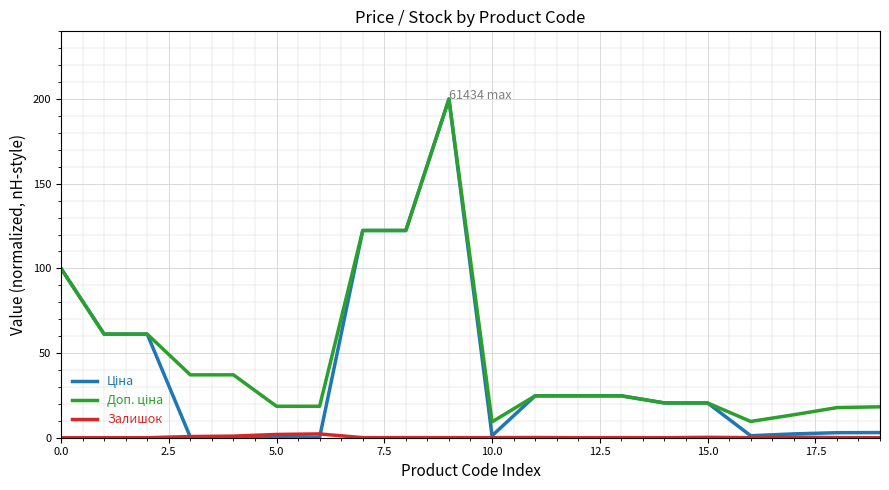

Is this an area chart (filled region under the line)?

No